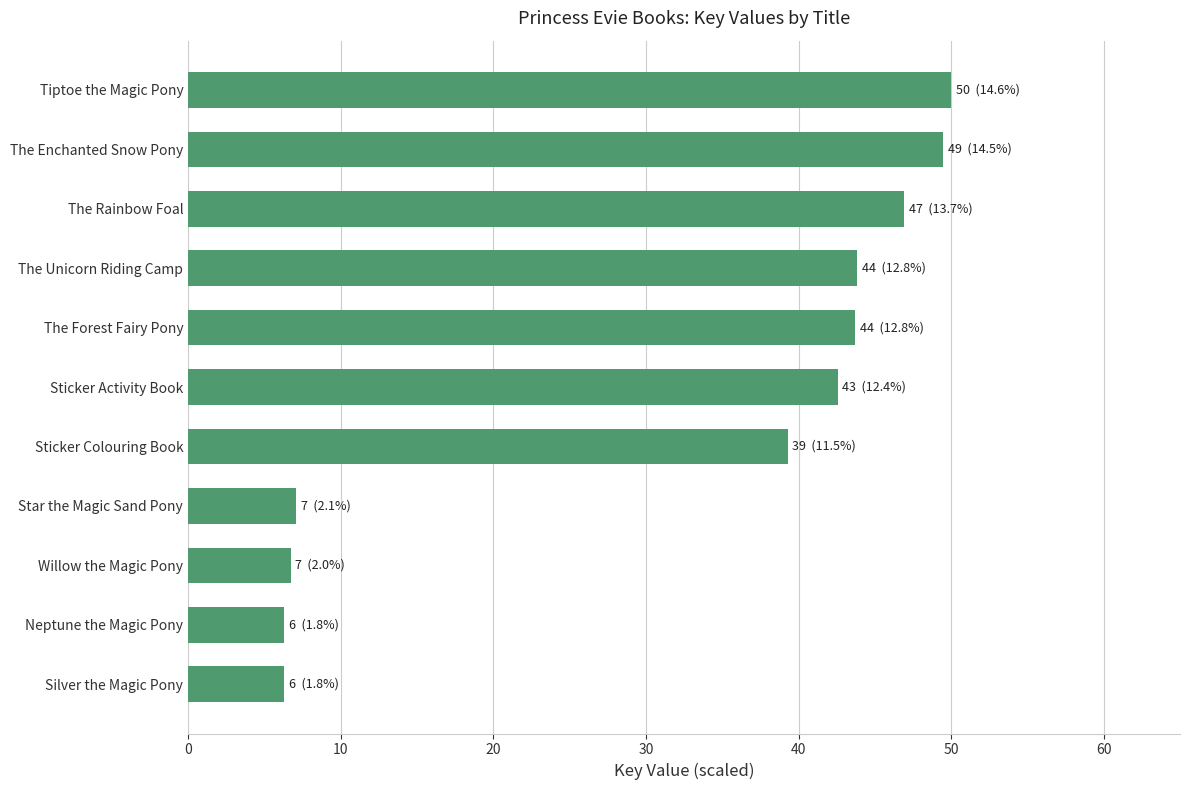

True or false: the data shows 43.7 at The Forest Fairy Pony.

True